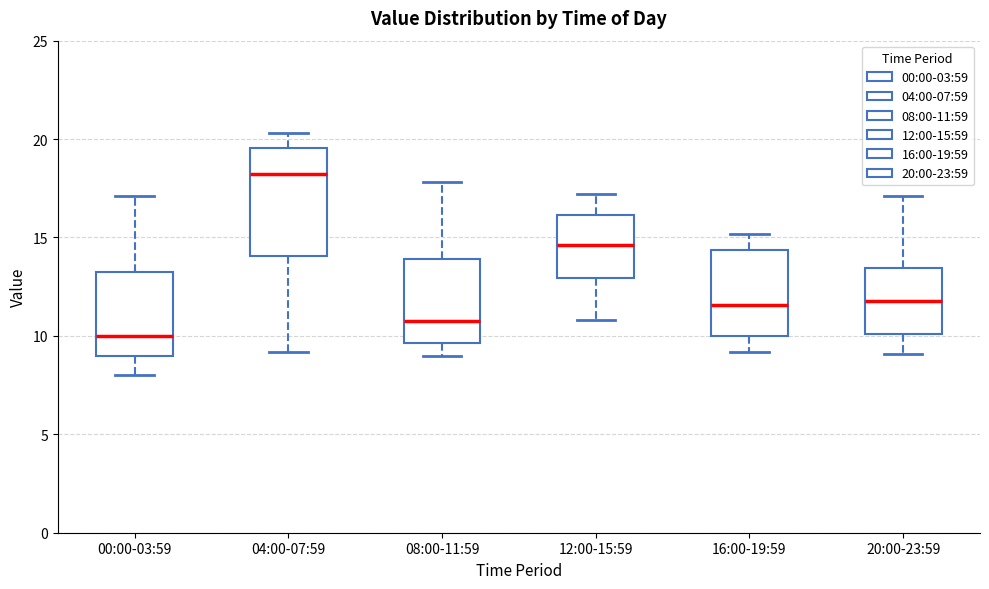

Reading left to right, transcribe this box plot: for each box, give where its median line is, the range the box spans, and where its two whiskers end, as read against the y-axis. The values are not printed on the chart, so give them approximately, as read against the axis.

00:00-03:59: median 10.0, box 9.0 to 13.0, whiskers 8.0 to 17.0
04:00-07:59: median 18.5, box 14.0 to 19.5, whiskers 9.0 to 20.5
08:00-11:59: median 11.0, box 9.5 to 14.0, whiskers 9.0 to 18.0
12:00-15:59: median 14.5, box 13.0 to 16.0, whiskers 11.0 to 17.0
16:00-19:59: median 11.5, box 10.0 to 14.5, whiskers 9.0 to 15.0
20:00-23:59: median 12.0, box 10.0 to 13.5, whiskers 9.0 to 17.0